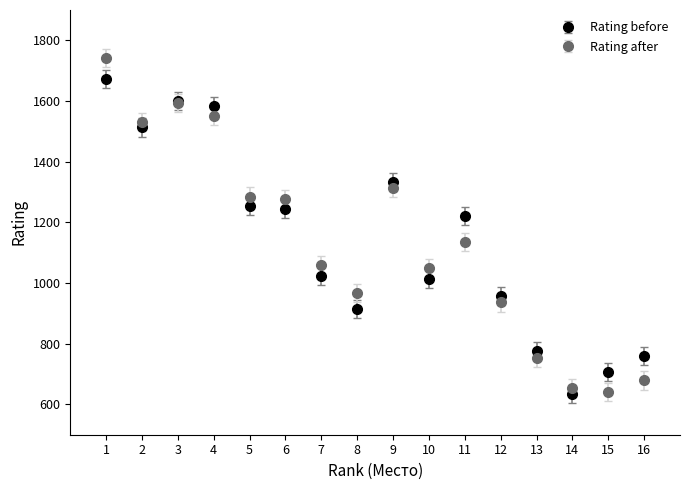

Which series changed the most between 6 and 11?

Rating after